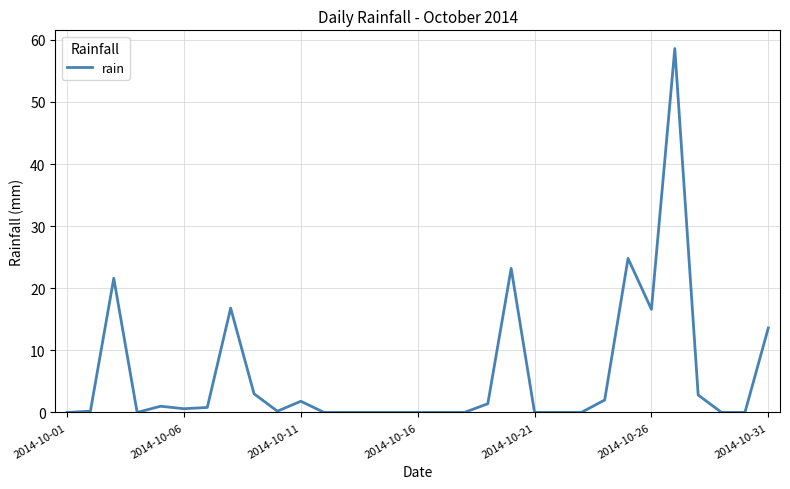

What is the difference between the maximum and minimum values?

58.6